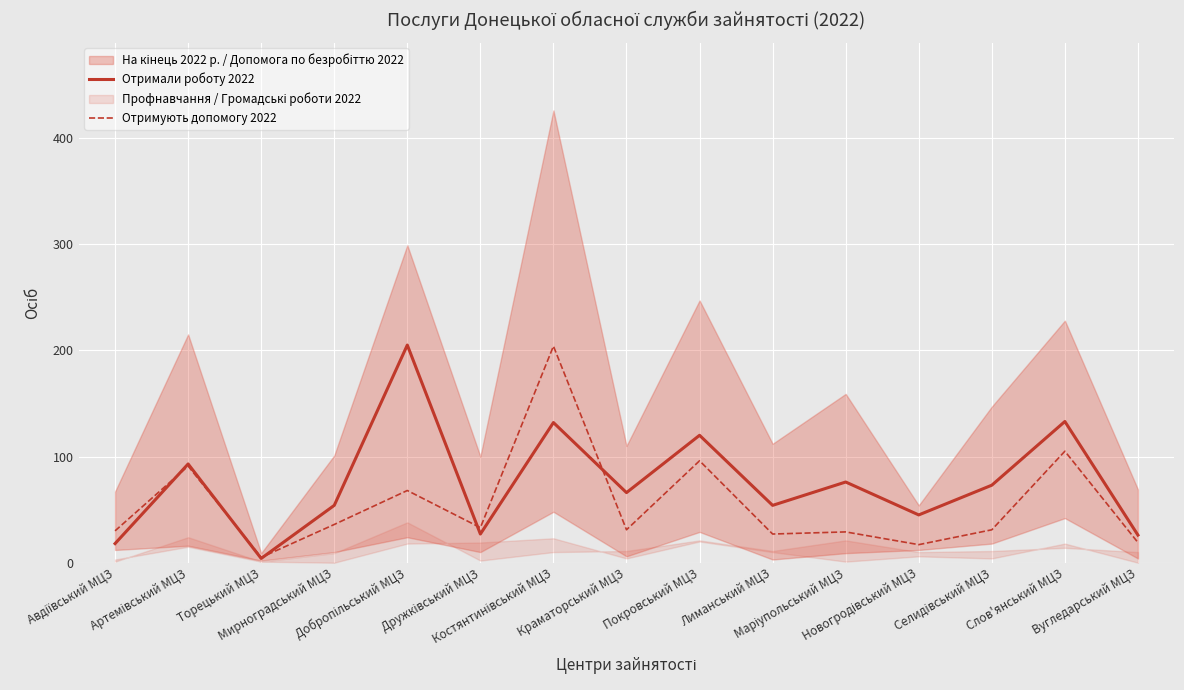

Where is Отримали роботу 2022 nearest to the value 104?

Артемівський МЦЗ